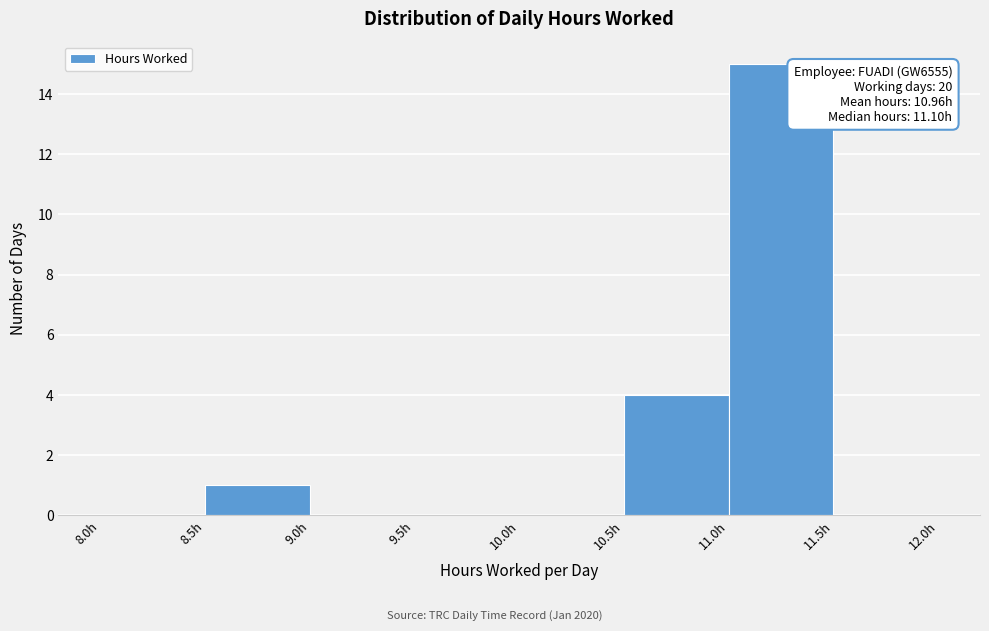

Which range on the x-axis has the tallest bar?

11.0 to 11.5